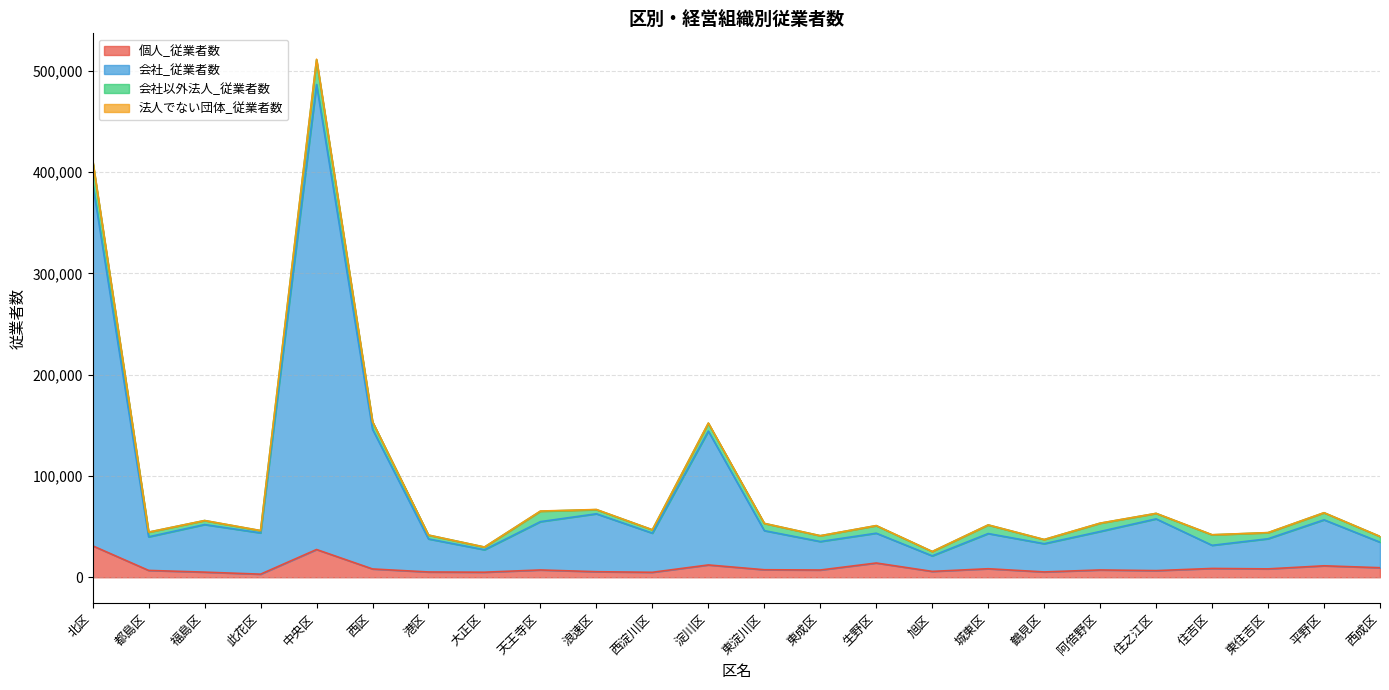

How many data points in 個人_従業者数 are above 7224?

11